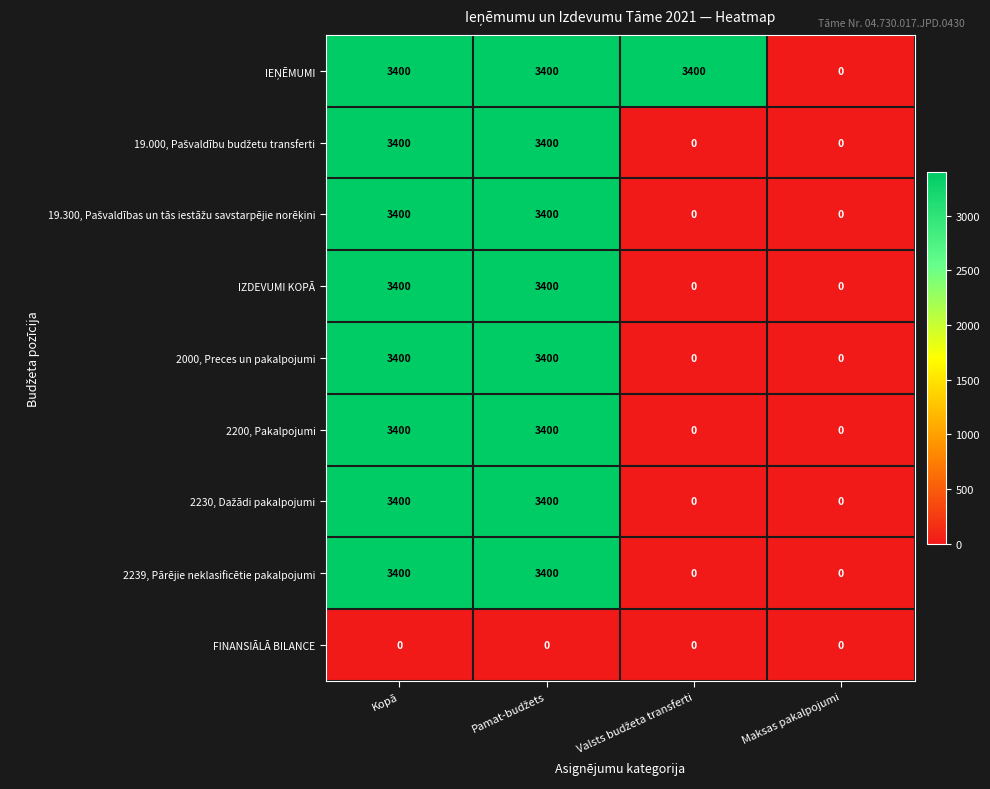

What is the average value of the 2000, Preces un pakalpojumi series?

1700